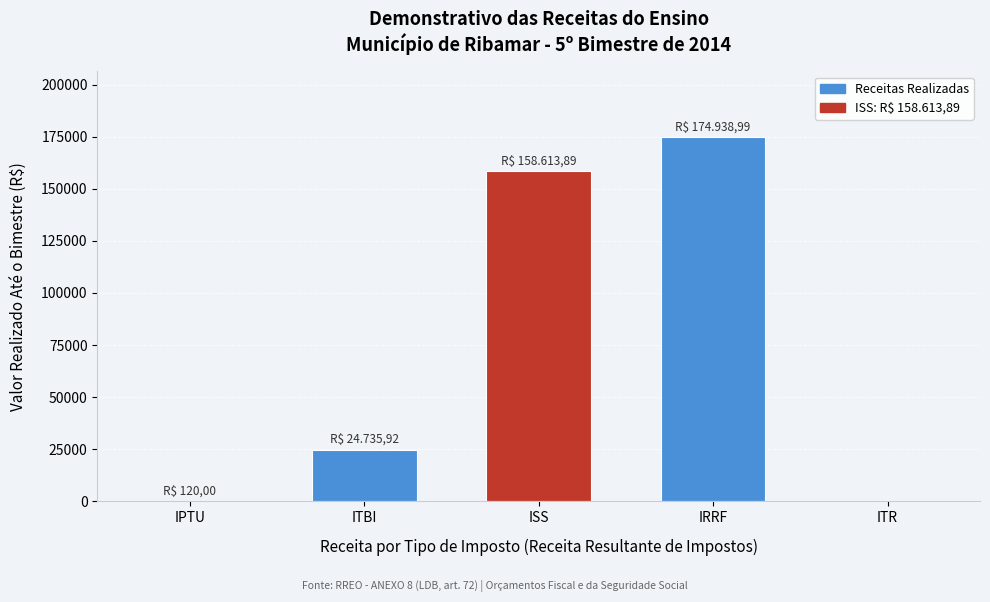

What value does the data have at ISS?

158613.9